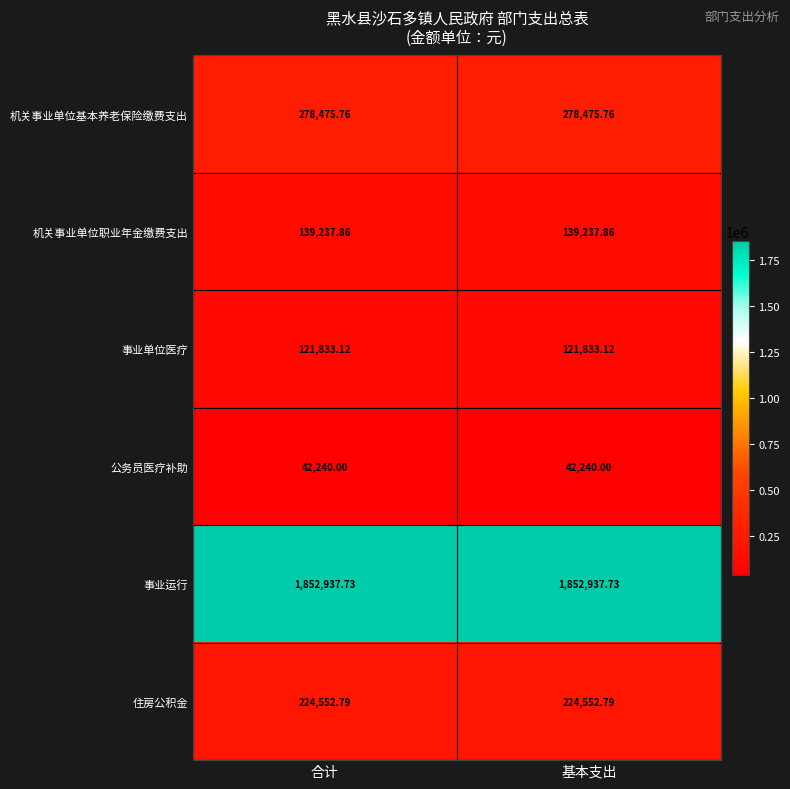

Is the value of 机关事业单位基本养老保险缴费支出 at 合计 greater than the value of 住房公积金 at 基本支出?

Yes